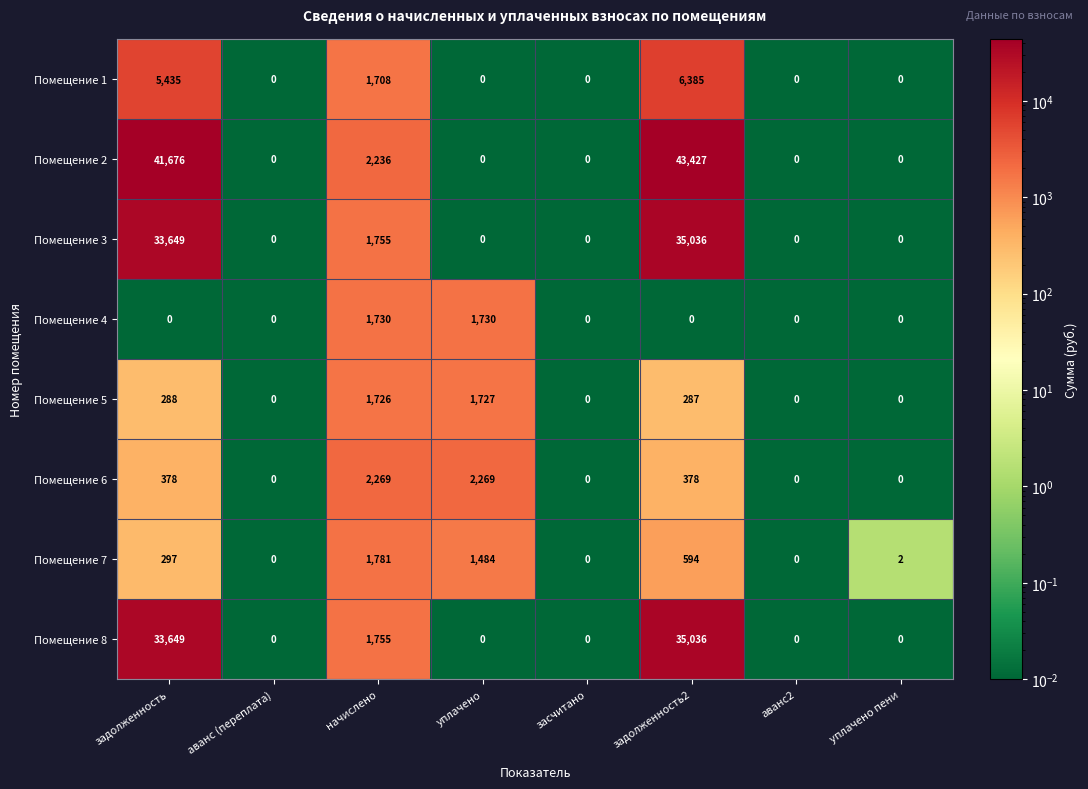

Count the Помещение 4 values in the range 0 to 1730.

8